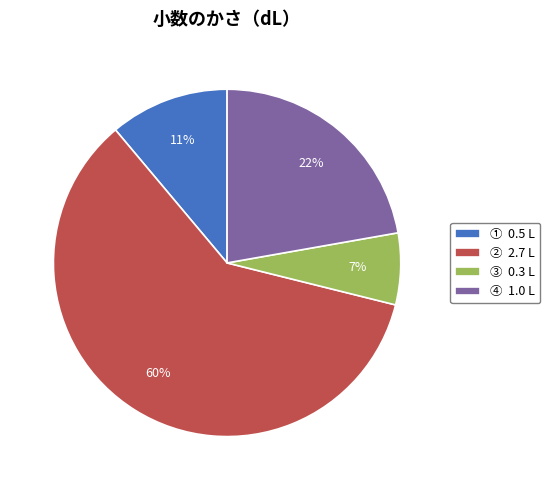

Which has a higher value, ③ 0.3 L or ④ 1.0 L?

④ 1.0 L